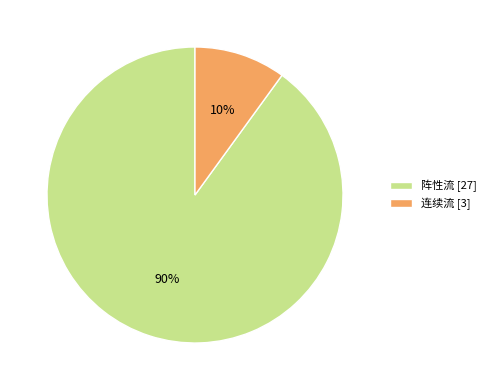

To the nearest percent, what is the difference between the largest and smallest slice percentages?

80%